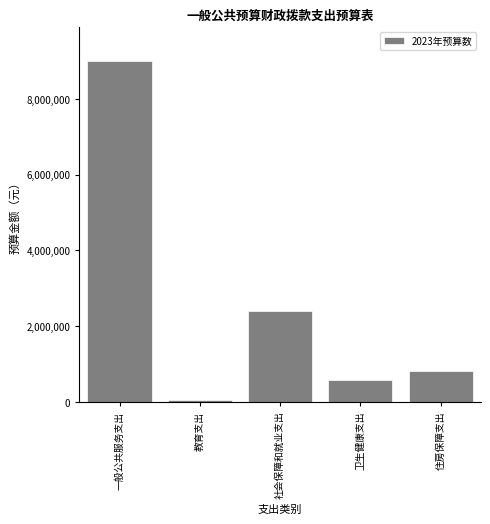

Reading right to left, list all the values displayed in this chart.

812520	572742	2390521	36715	8987705